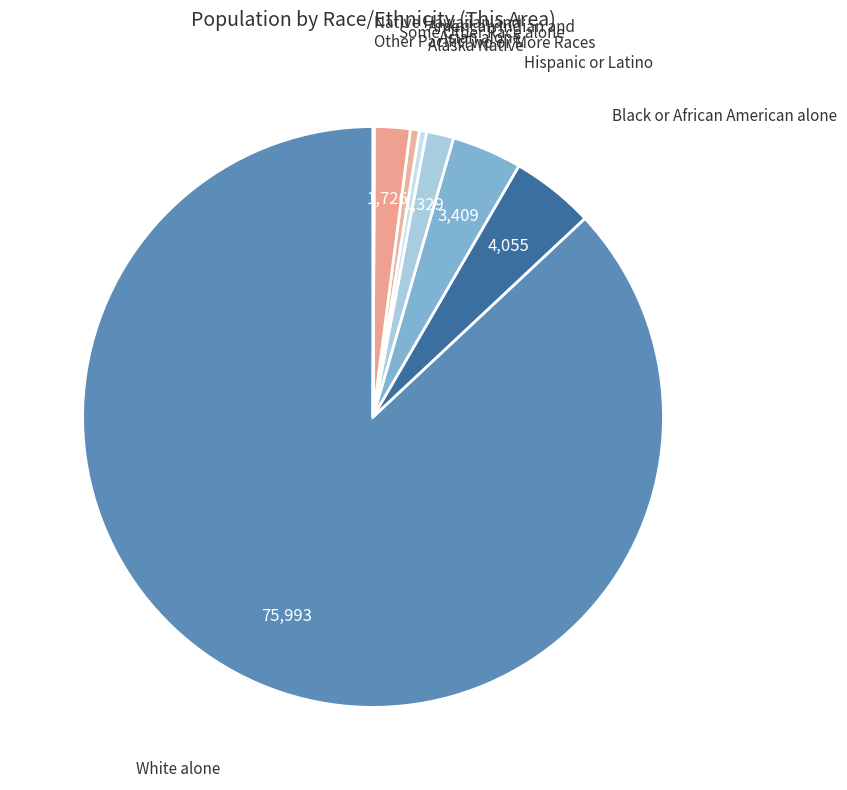

Which has a higher value, American Indian and Alaska Native or White alone?

White alone